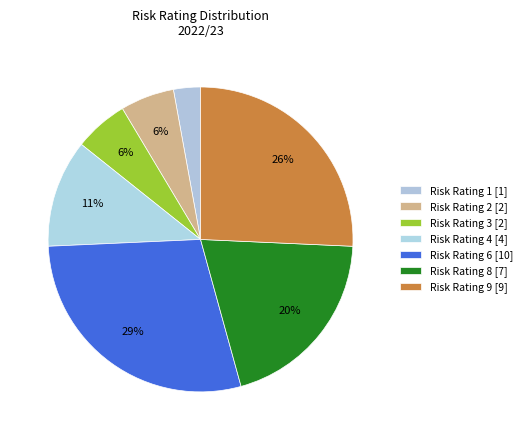

How many slices are in this pie chart?

7